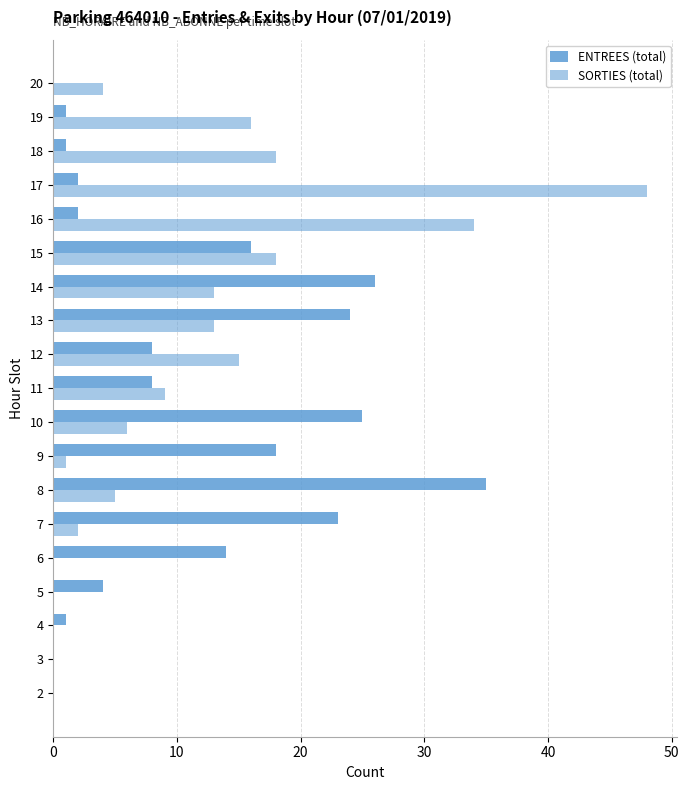

Which series has the widest spread of values?

SORTIES (total)